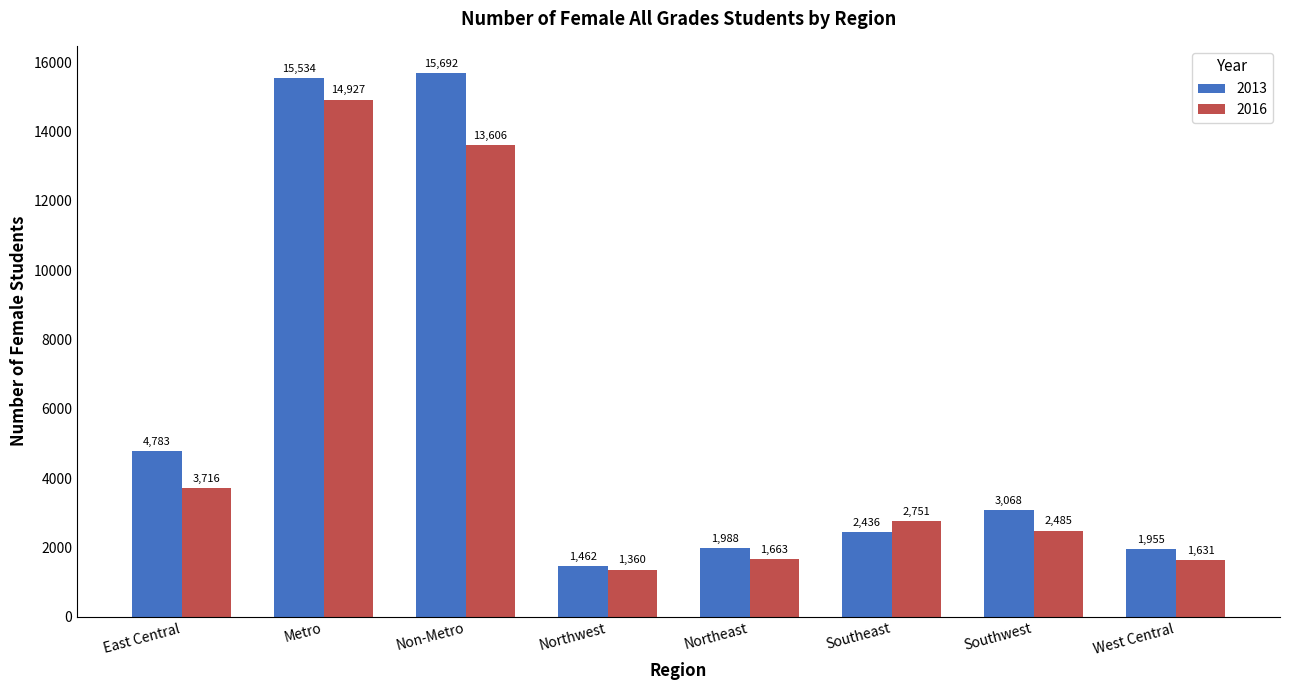

Count the number of data series in this chart.

2